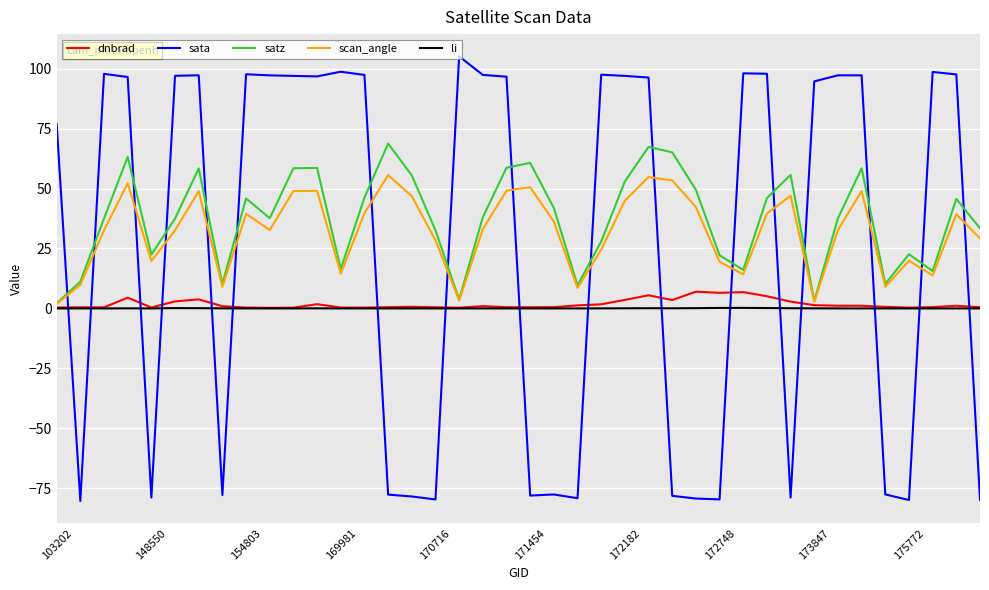

What is the greatest value displayed?

105.1